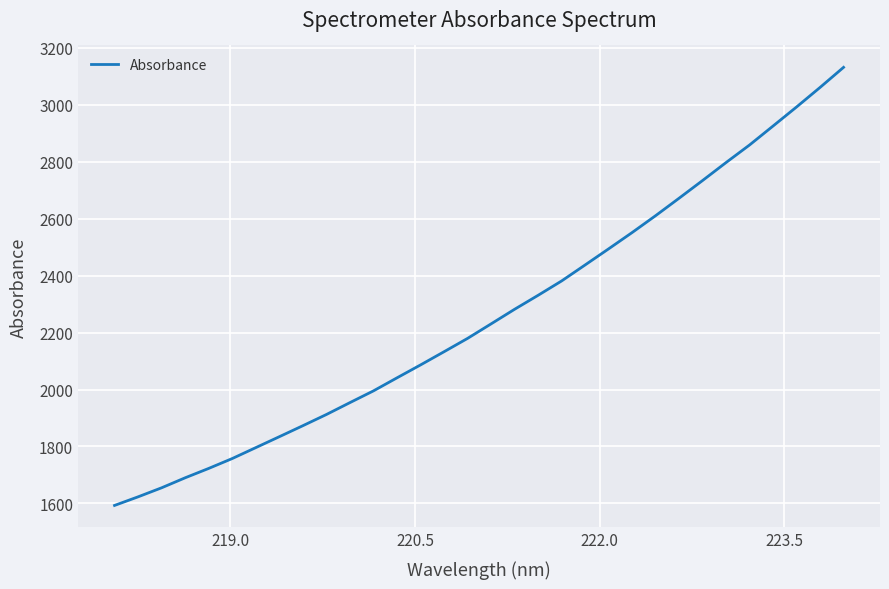

What is the smallest value displayed?

1592.9